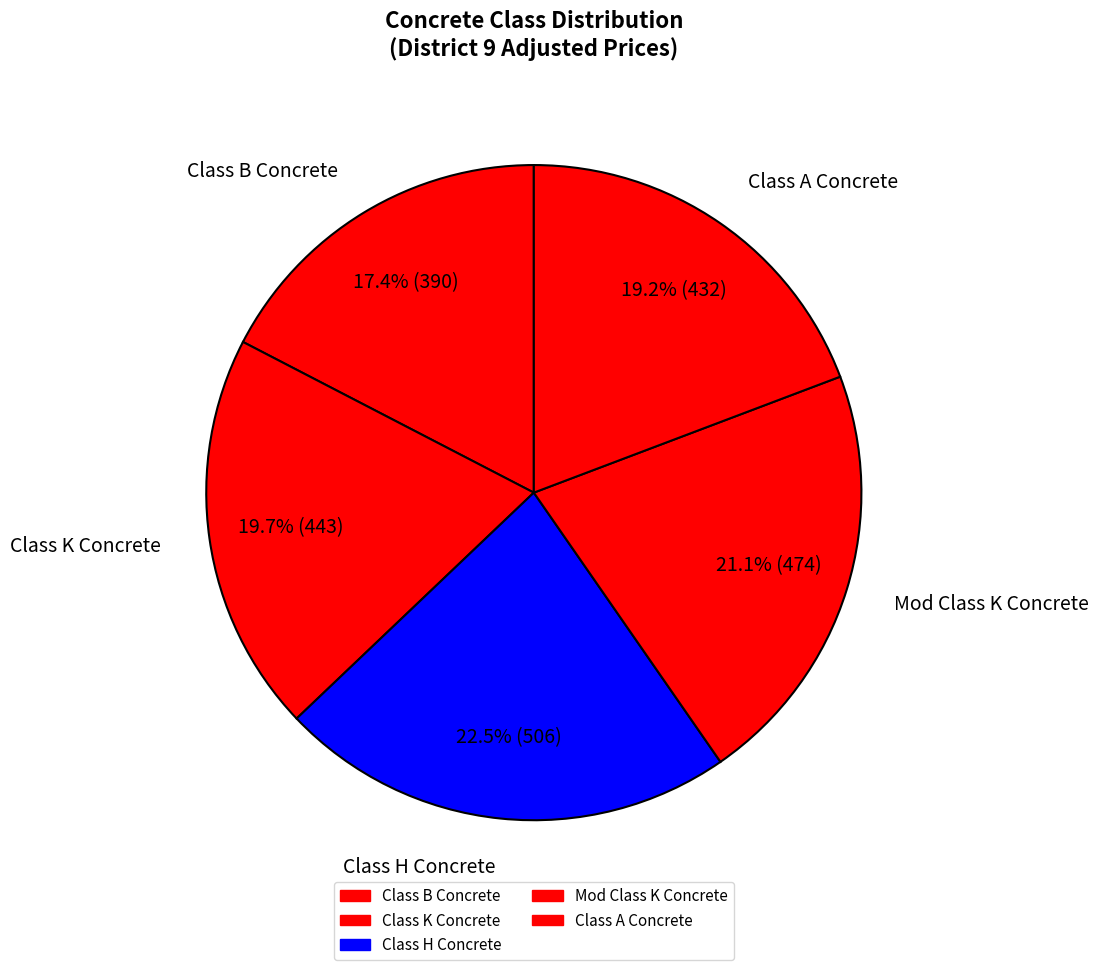

Is there a majority slice in this chart?

No